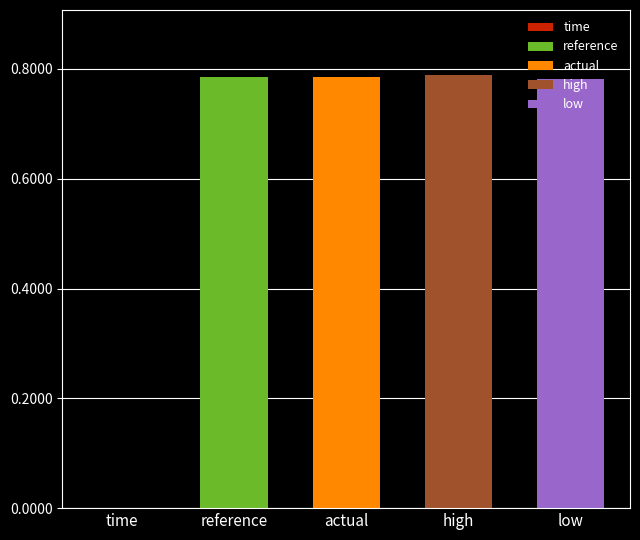

Reading left to right, list all the values displayed in this chart.

time: 0.0=0.0	0.00022=0.0	0.00044=0.0	0.00066=0.0	0.00088=0.0
reference: 0.0=0.8	0.00022=0.8	0.00044=0.8	0.00066=0.8	0.00088=0.8
actual: 0.0=0.8	0.00022=0.8	0.00044=0.8	0.00066=0.8	0.00088=0.8
high: 0.0=0.8	0.00022=0.8	0.00044=0.8	0.00066=0.8	0.00088=0.8
low: 0.0=0.8	0.00022=0.8	0.00044=0.8	0.00066=0.8	0.00088=0.8